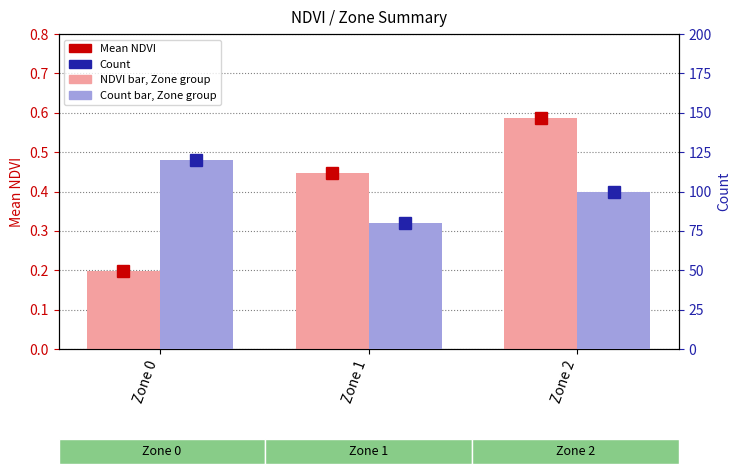

How many distinct data groups are displayed?

2